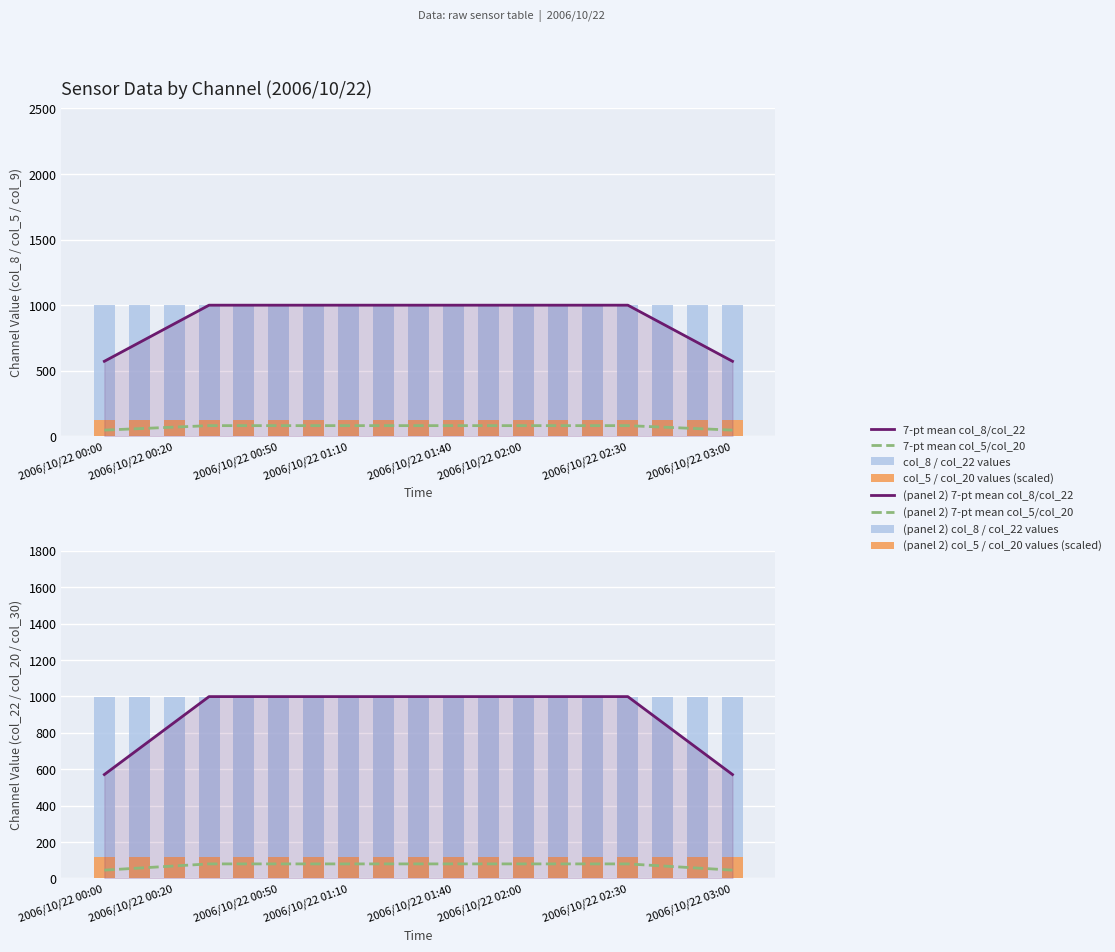

Between 2006/10/22 01:40 and 9, which is larger?

2006/10/22 01:40